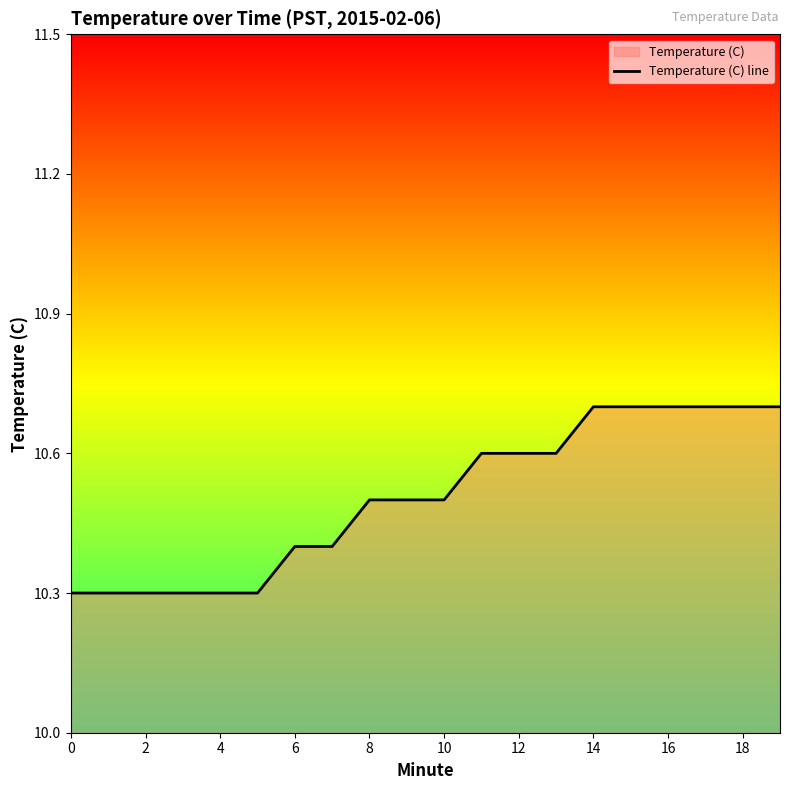

What is the smallest value displayed?

10.3